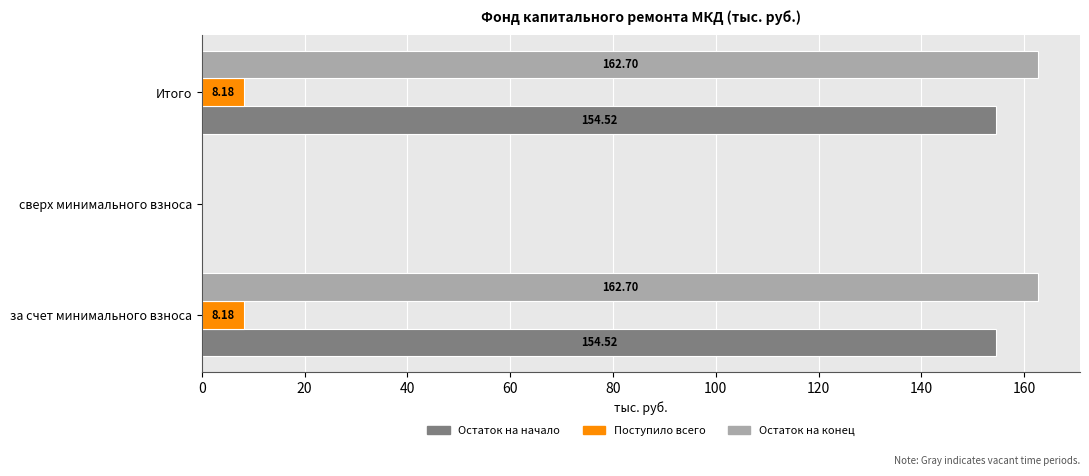

What is the total value across all series at Итого?

325.4